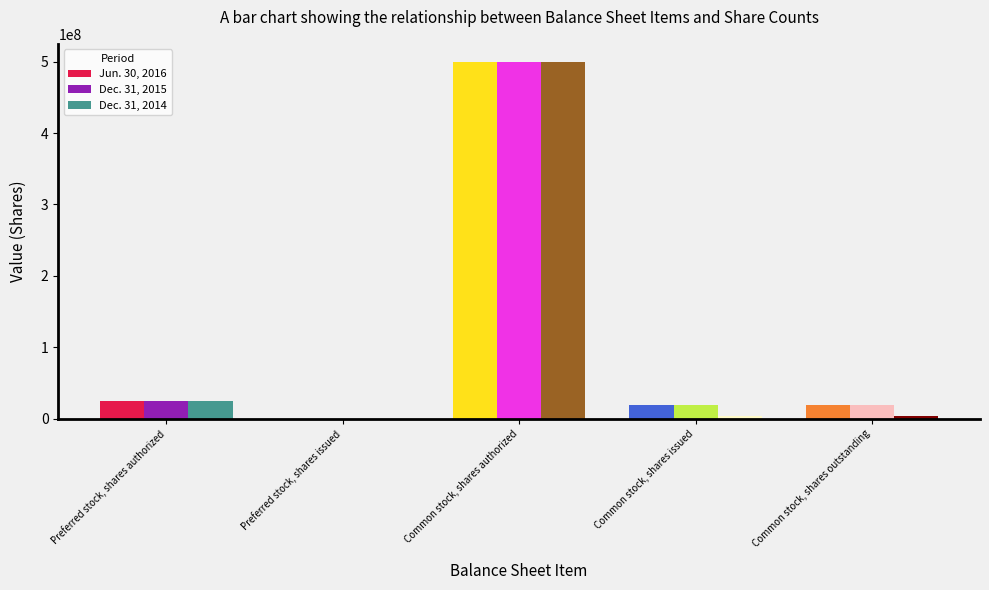

What is the total value across all series at Preferred stock, shares authorized?

75000000